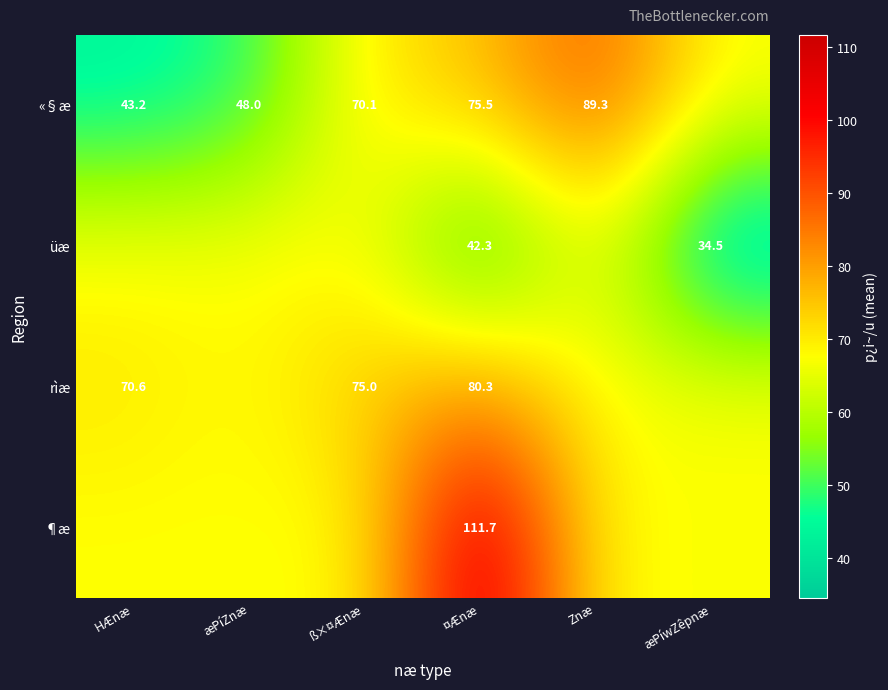

The rìæ series shows 70.6 at HÆnæ. True or false?

True